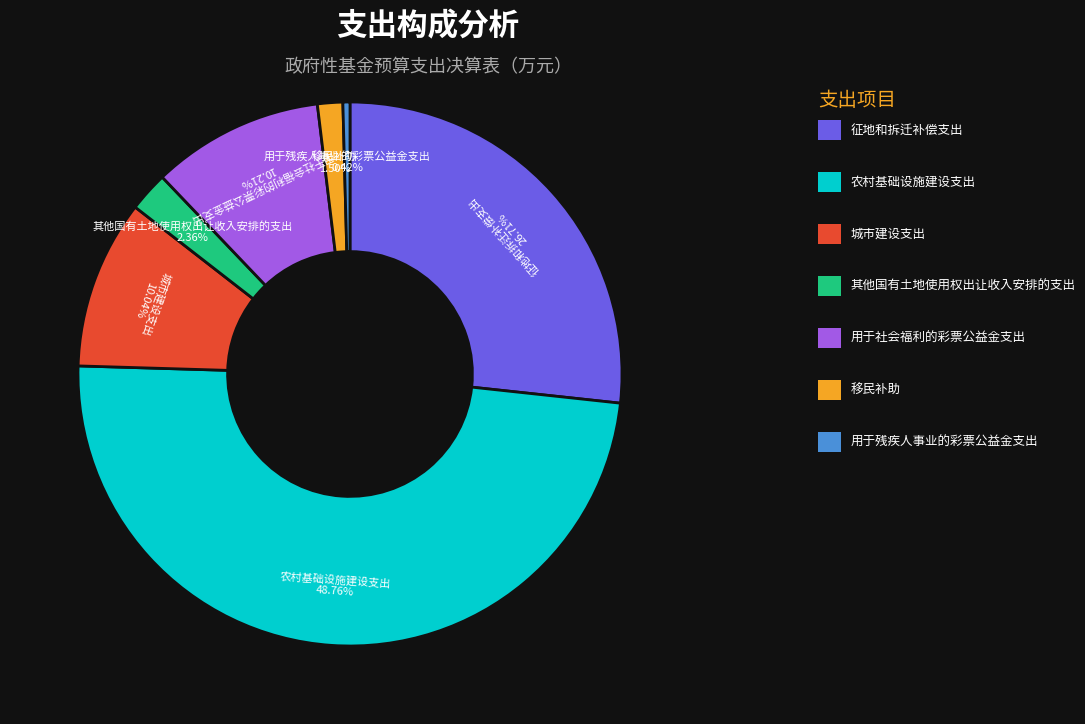

What percentage is the 农村基础设施建设支出 slice, to the nearest percent?

49%